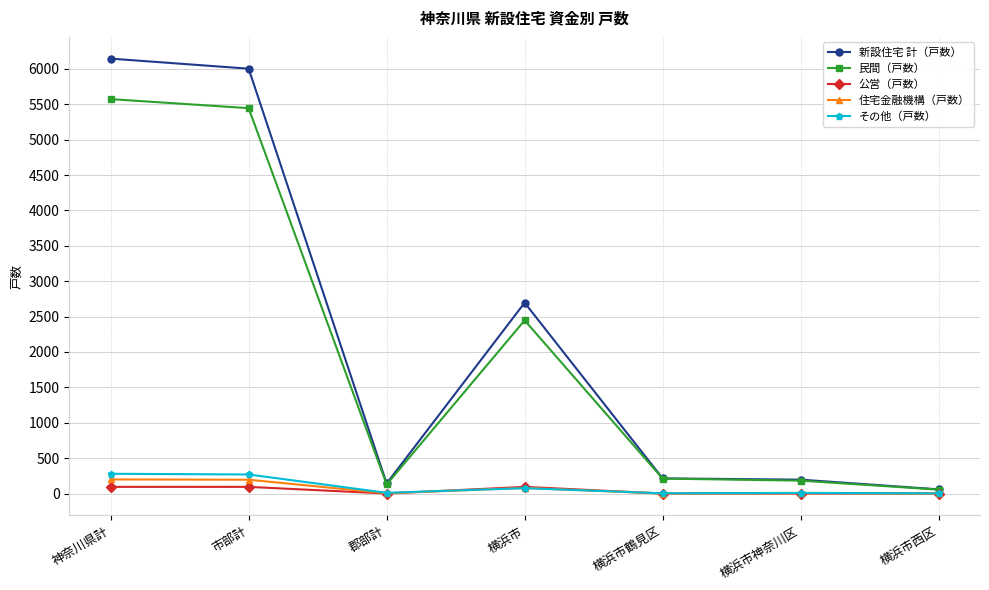

At which category does 新設住宅 計（戸数） reach its first local peak?

横浜市